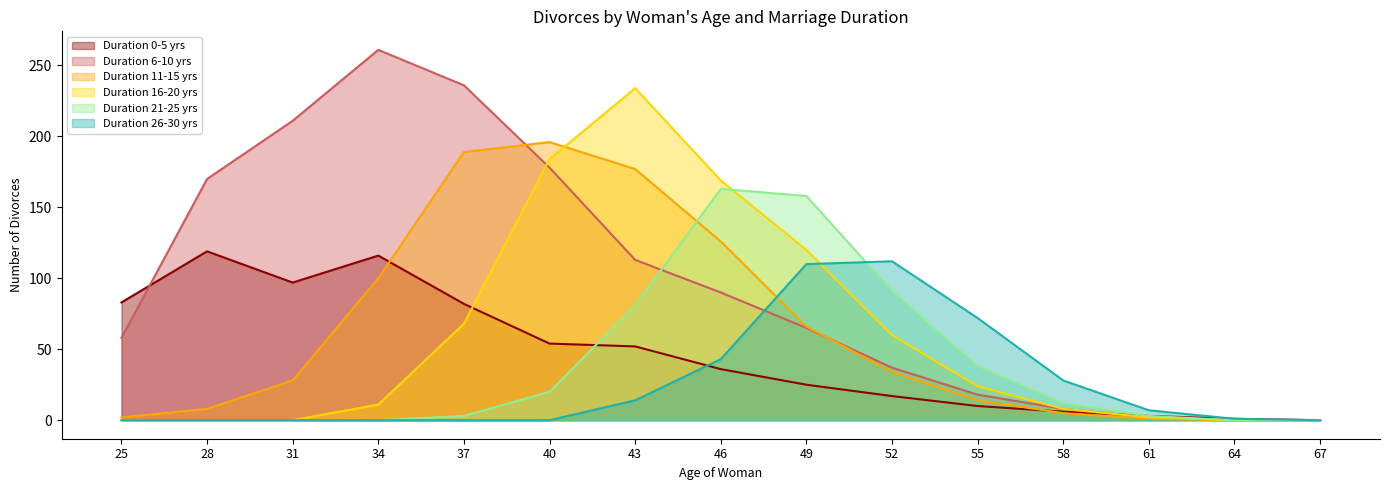

List the labels in order of Duration 21-25 yrs value, largest first.

46, 49, 52, 43, 55, 40, 58, 37, 61, 25, 28, 31, 34, 64, 67